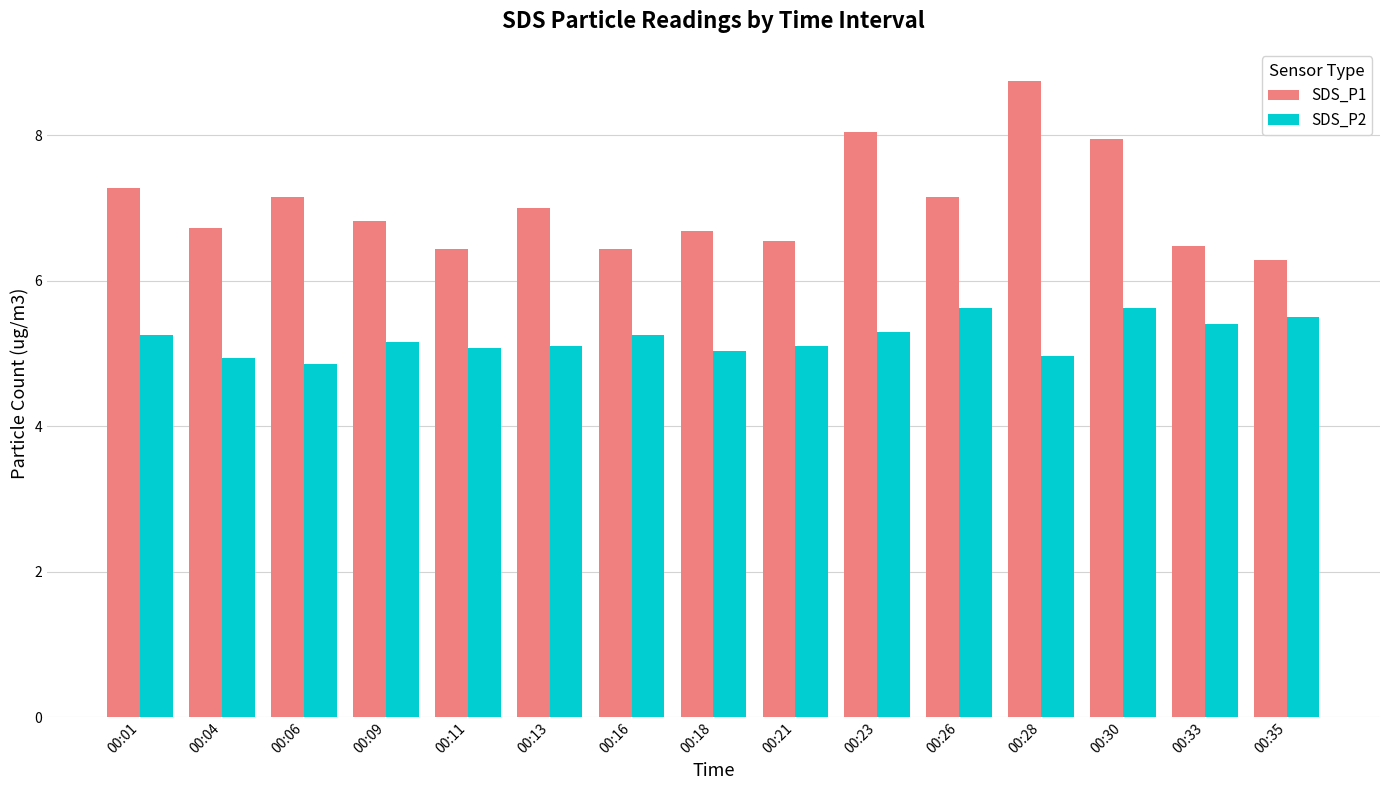

What is the difference between the second highest and minimum values in the SDS_P1 series?

1.8